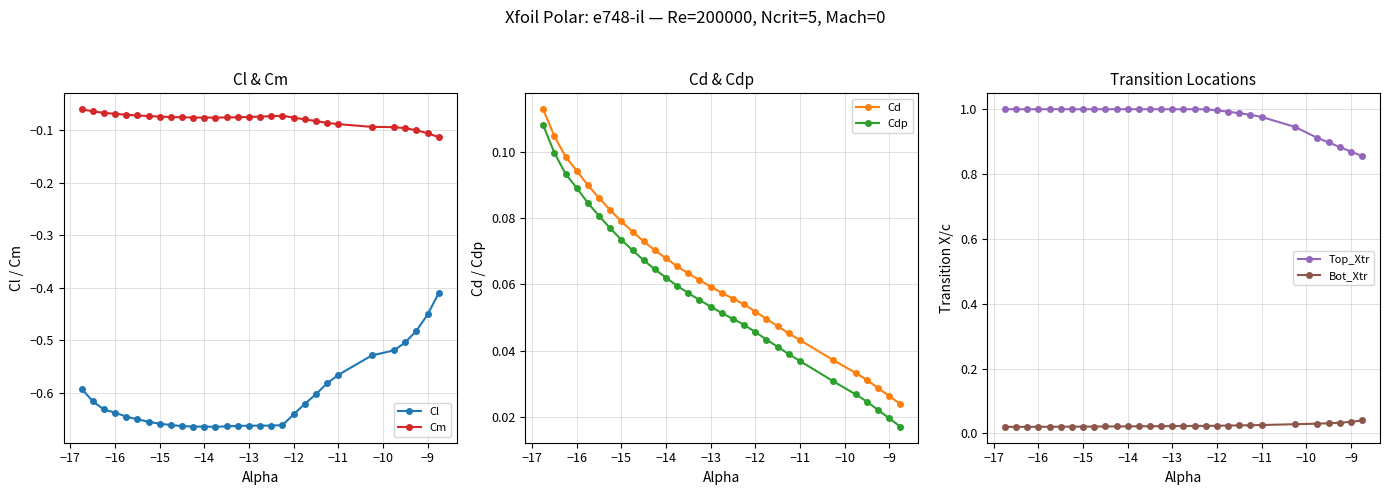

True or false: Bot_Xtr has more than 1 interior local peaks.

False